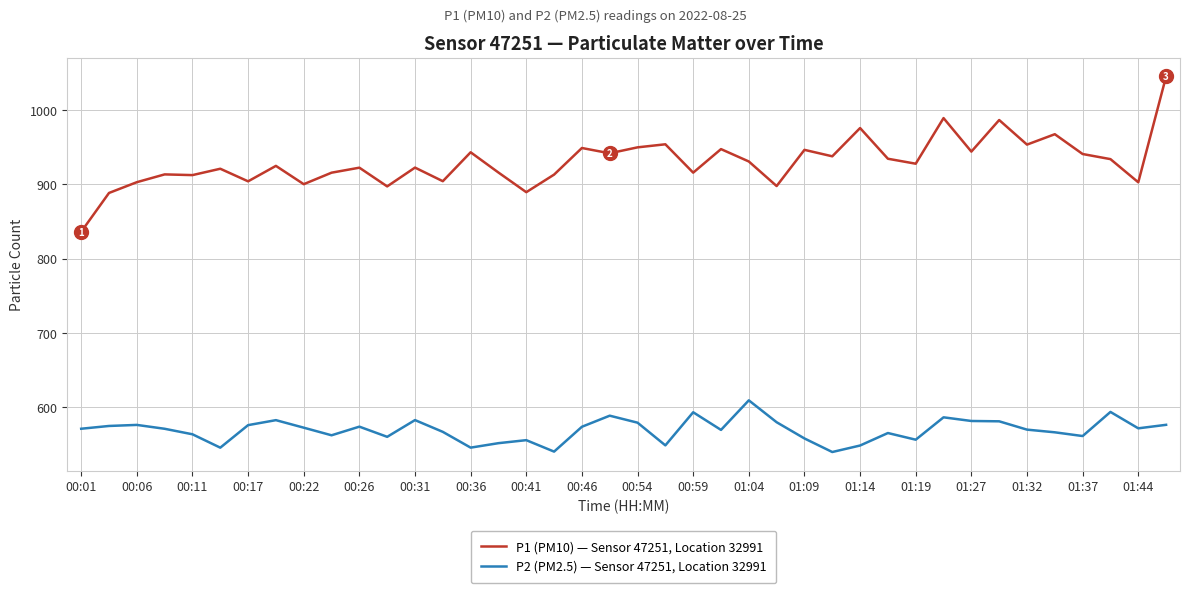

True or false: P2 (PM2.5) — Sensor 47251, Location 32991 and P1 (PM10) — Sensor 47251, Location 32991 intersect in this chart.

False